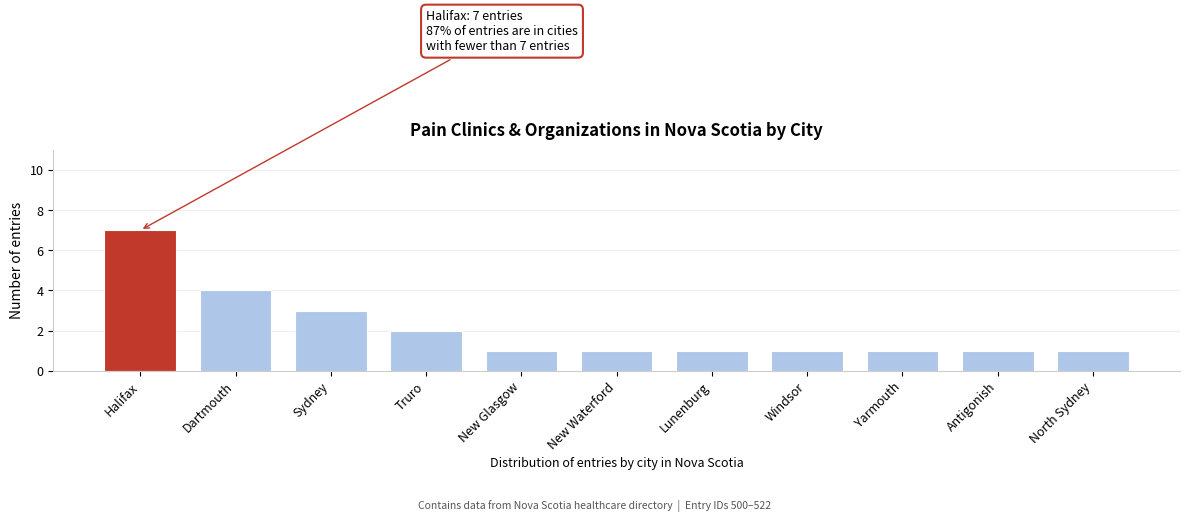

Reading left to right, extract all data points from this chart.

7	4	3	2	1	1	1	1	1	1	1